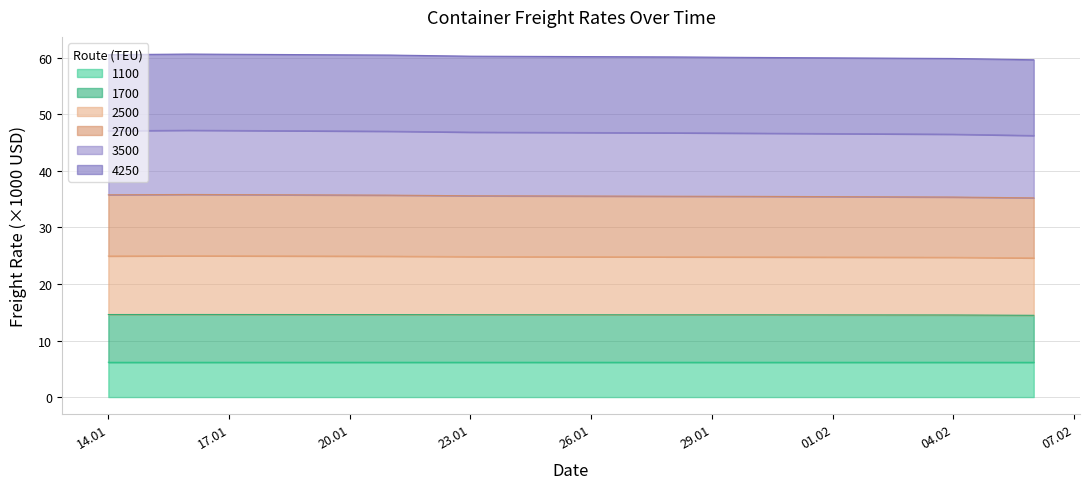

True or false: 2700 and 3500 intersect in this chart.

False